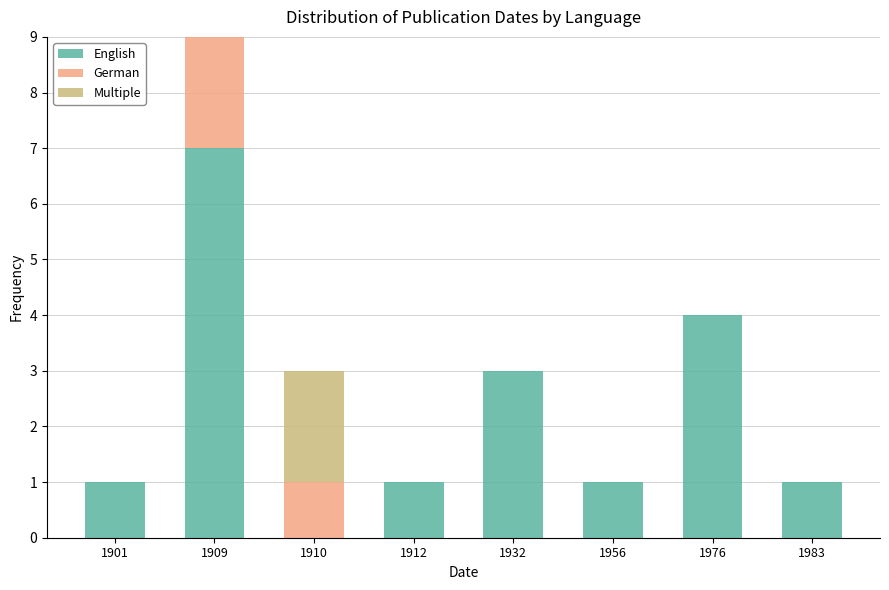

Is it true that English equals 4 at 1909?

False